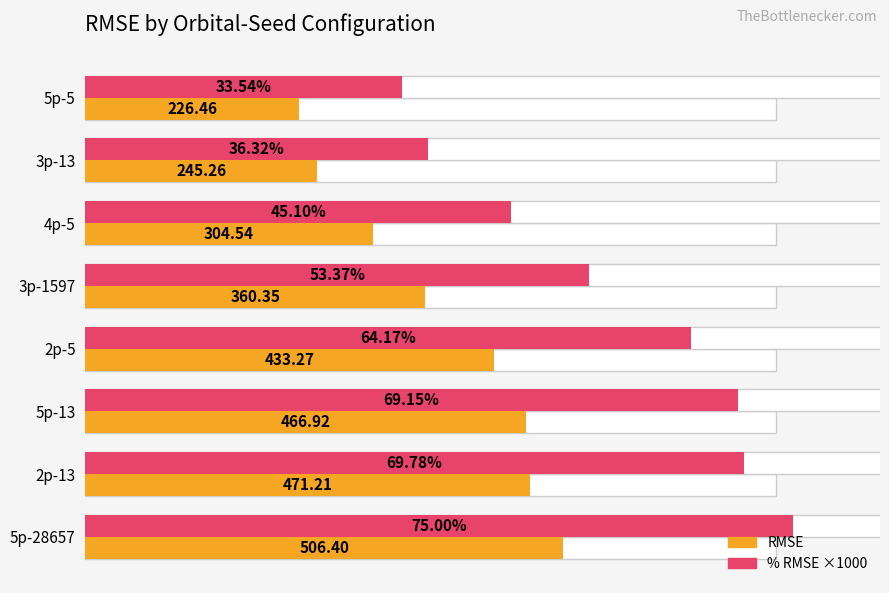

What is the value of the % RMSE ×1000 bar at the 1st from the left?

335.4